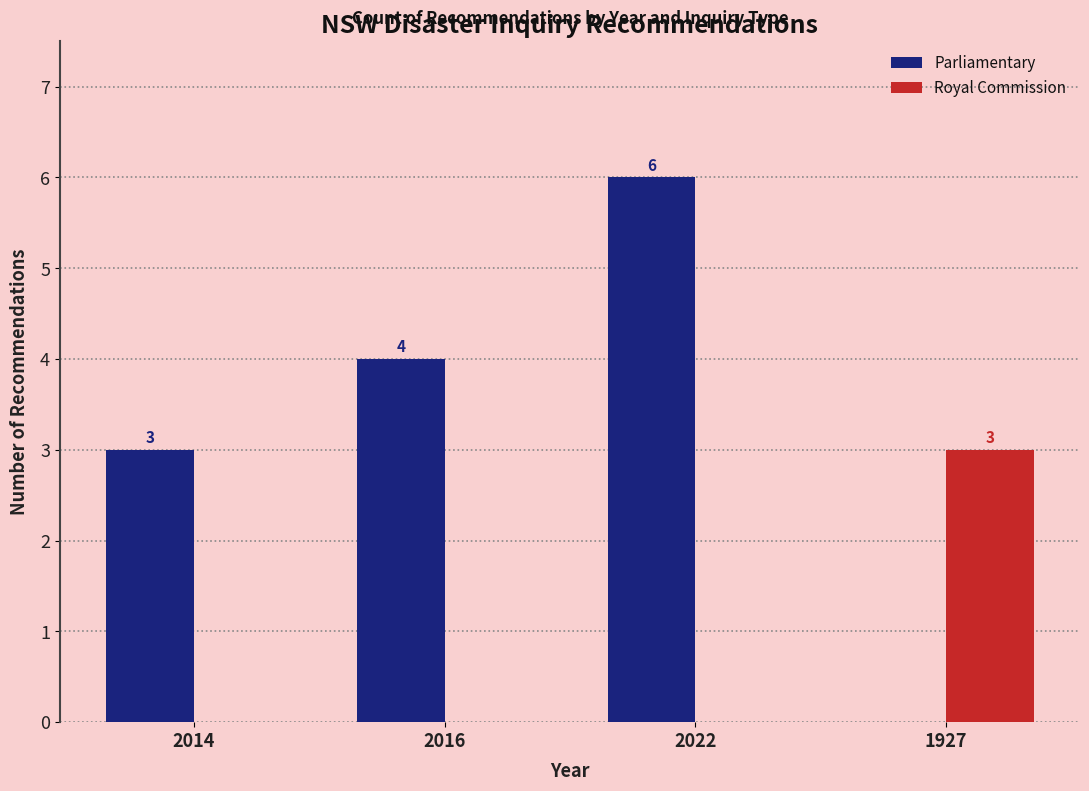

The Parliamentary series shows 9 at 2022. True or false?

False